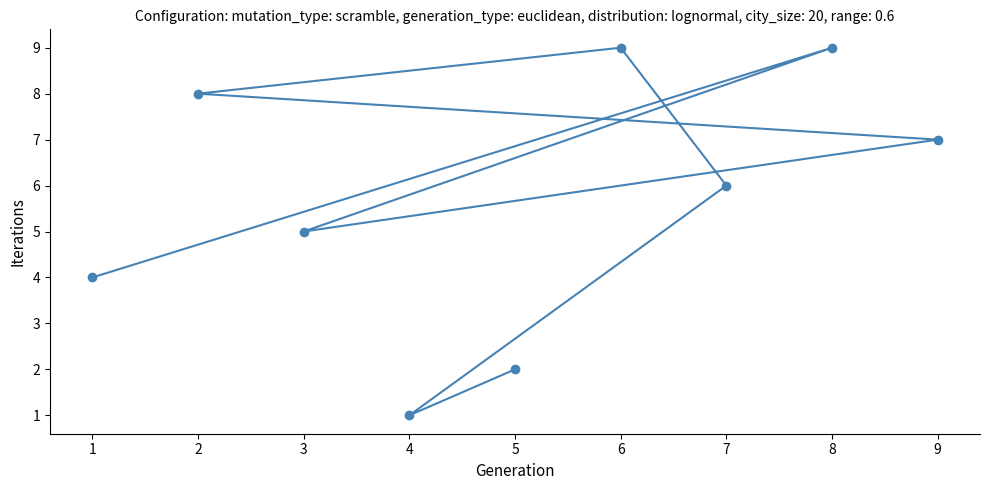

What is the greatest value displayed?

9